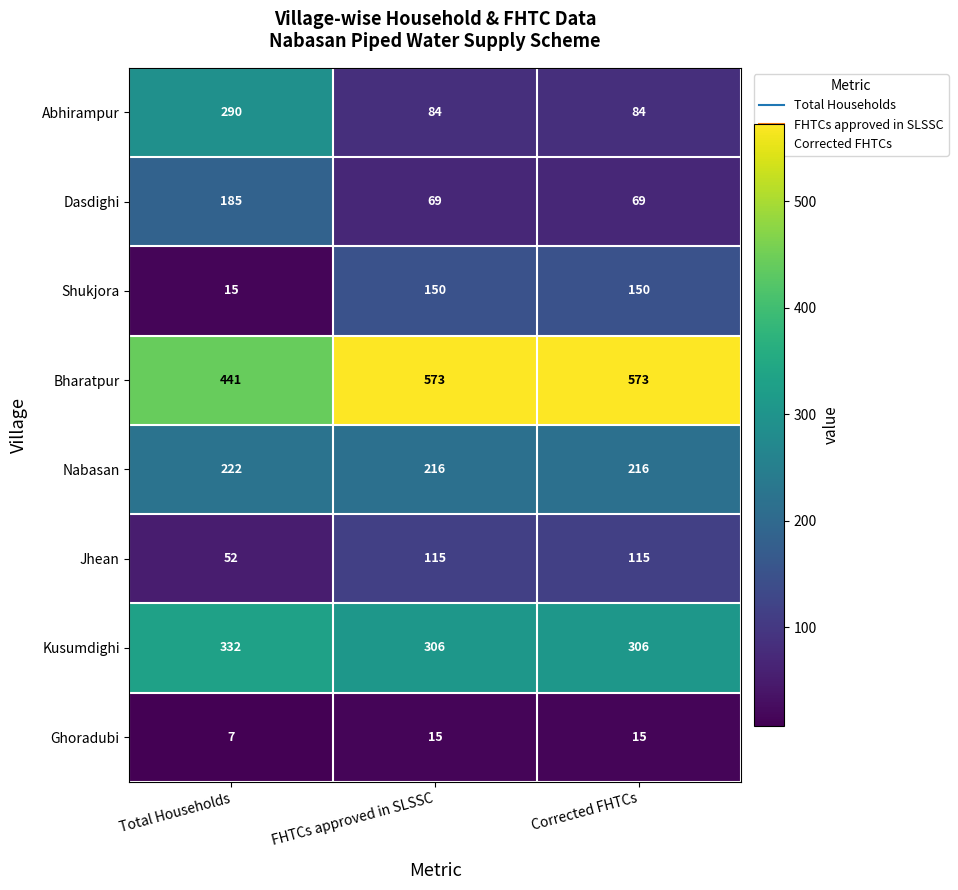

Count the number of data series in this chart.

8